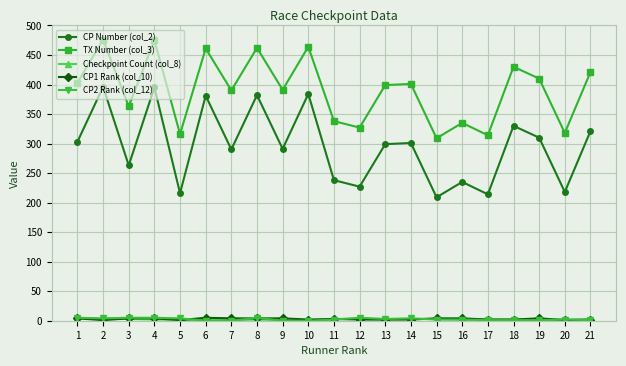

True or false: CP Number (col_2) and CP2 Rank (col_12) intersect in this chart.

False